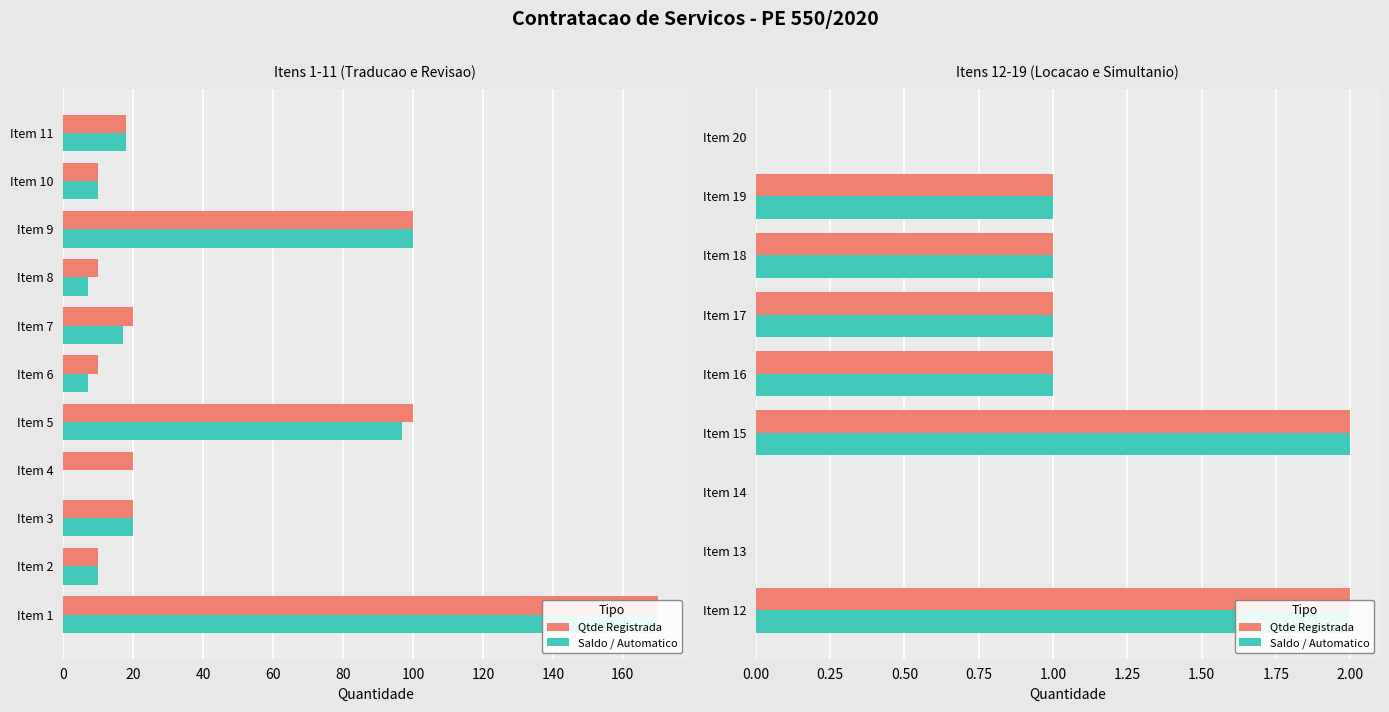

What is the total value across all series at Item 17?

2